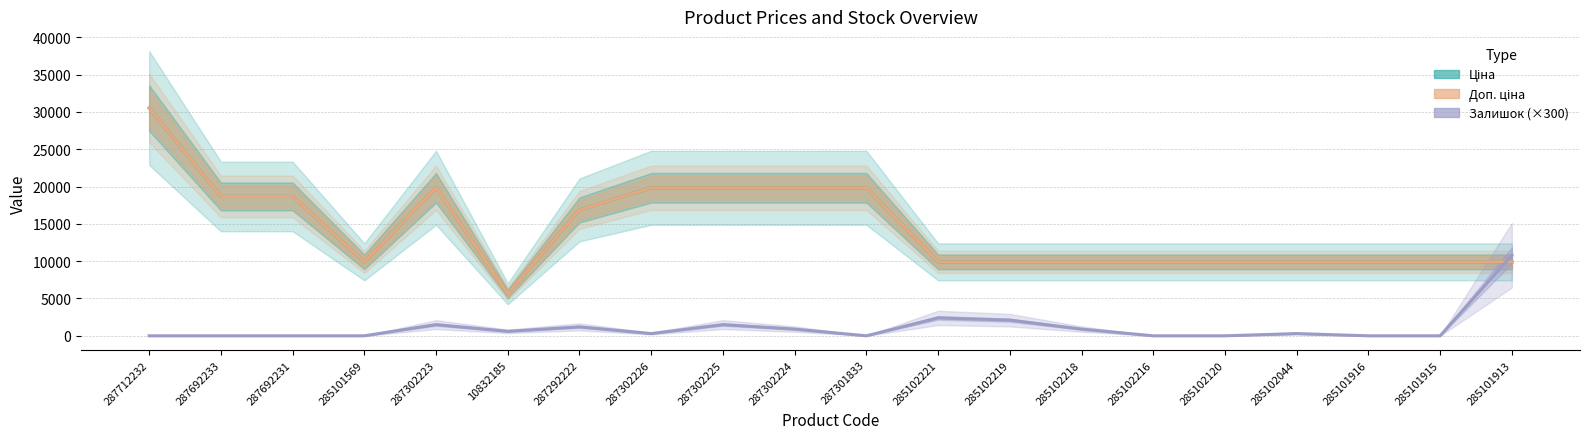

Reading left to right, what are all the values shown in this chart?

Ціна: 287712232=30512.3	287692233=18671.5	287692231=18671.5	285101569=9908.5	287302223=19831.1	10832185=5636.0	287292222=16863.2	287302226=19831.1	287302225=19831.1	287302224=19831.1	287301833=19831.1	285102221=9908.5	285102219=9908.5	285102218=9908.5	285102216=9908.5	285102120=9908.5	285102044=9908.5	285101916=9908.5	285101915=9908.5	285101913=9908.5
Доп. ціна: 287712232=30512.3	287692233=18671.5	287692231=18671.5	285101569=9908.5	287302223=19831.1	10832185=5636.0	287292222=16863.2	287302226=19831.1	287302225=19831.1	287302224=19831.1	287301833=19831.1	285102221=9908.5	285102219=9908.5	285102218=9908.5	285102216=9908.5	285102120=9908.5	285102044=9908.5	285101916=9908.5	285101915=9908.5	285101913=9908.5
Залишок (×300): 287712232=0.0	287692233=0.0	287692231=0.0	285101569=0.0	287302223=1500.0	10832185=600.0	287292222=1200.0	287302226=300.0	287302225=1500.0	287302224=900.0	287301833=0.0	285102221=2400.0	285102219=2100.0	285102218=900.0	285102216=0.0	285102120=0.0	285102044=300.0	285101916=0.0	285101915=0.0	285101913=10800.0